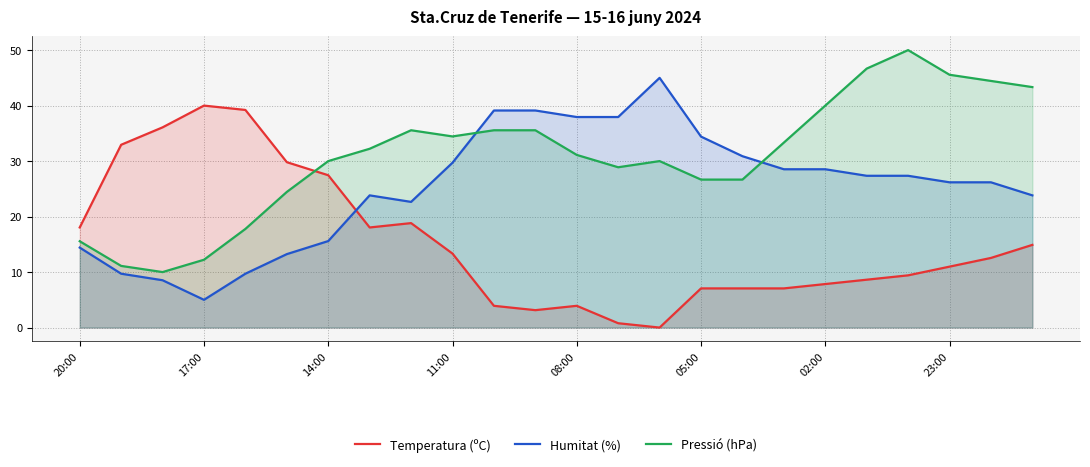

At which category is the sum across all series the highest?

20